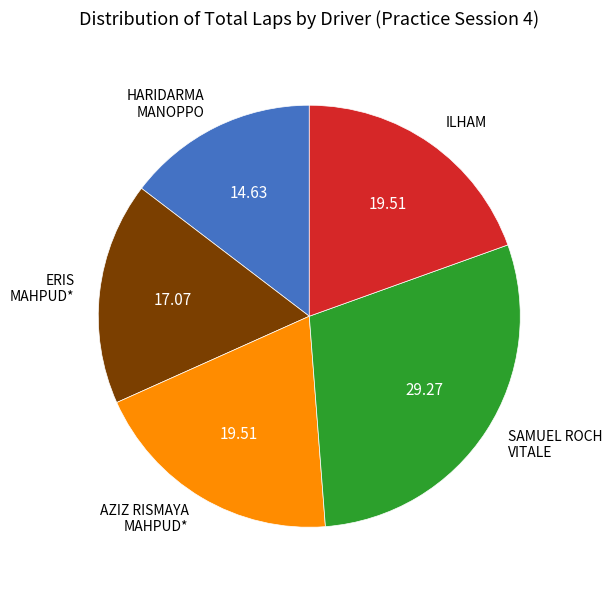

What is the largest slice in the pie chart?

SAMUEL ROCH VITALE